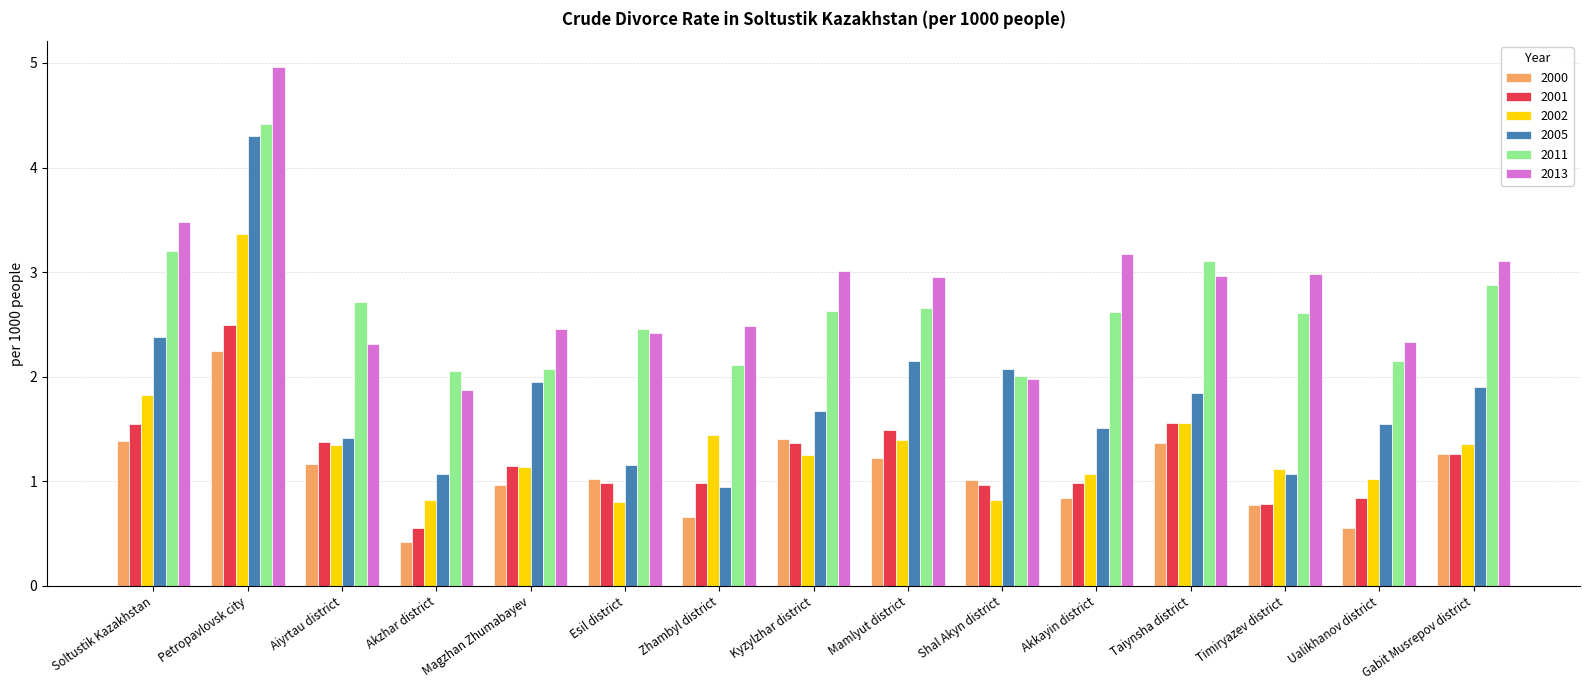

What is the sum of all 2011 values?

39.7